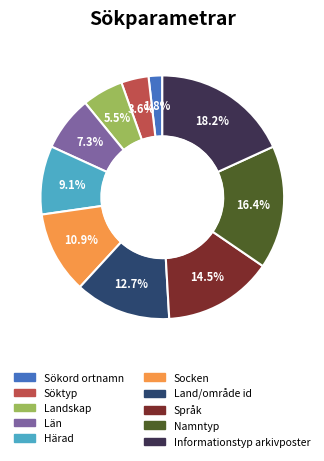

Rank the categories by value from lowest to highest.

Sökord ortnamn, Söktyp, Landskap, Län, Härad, Socken, Land/område id, Språk, Namntyp, Informationstyp arkivposter